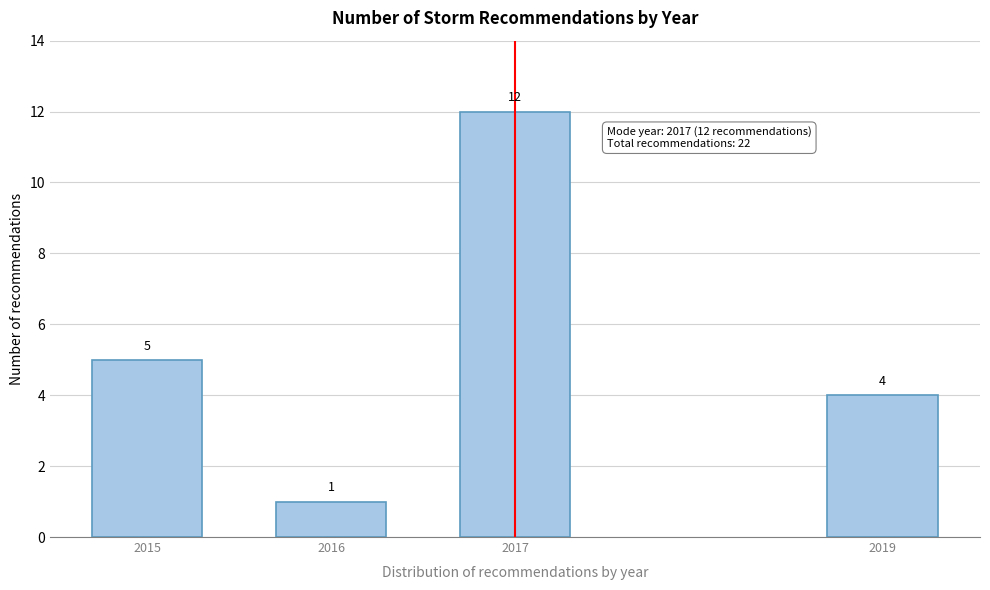

Reading left to right, extract all data points from this chart.

5	1	12	4